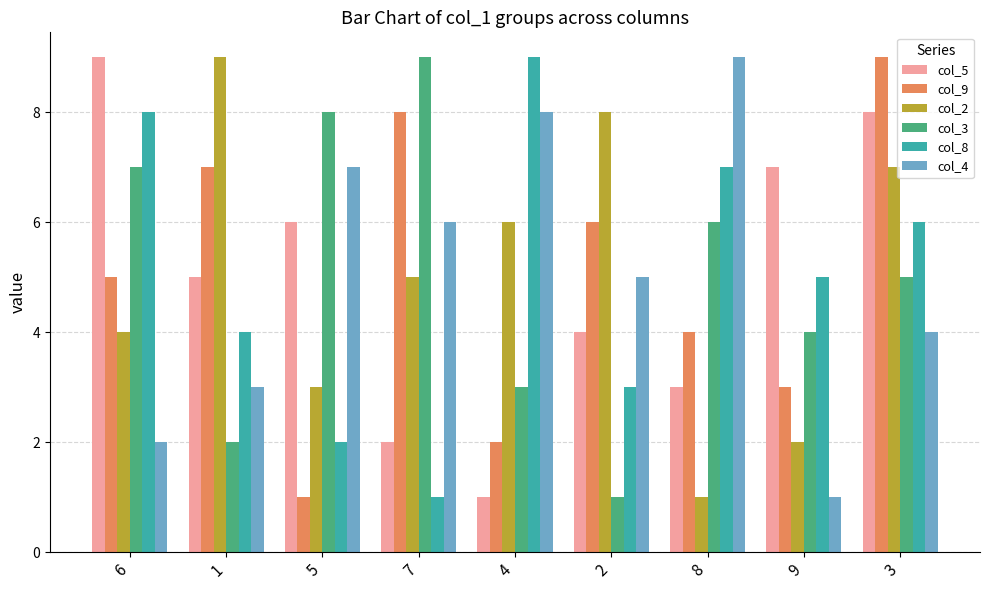

Rank the categories by col_2 value from highest to lowest.

1, 2, 3, 4, 7, 6, 5, 9, 8